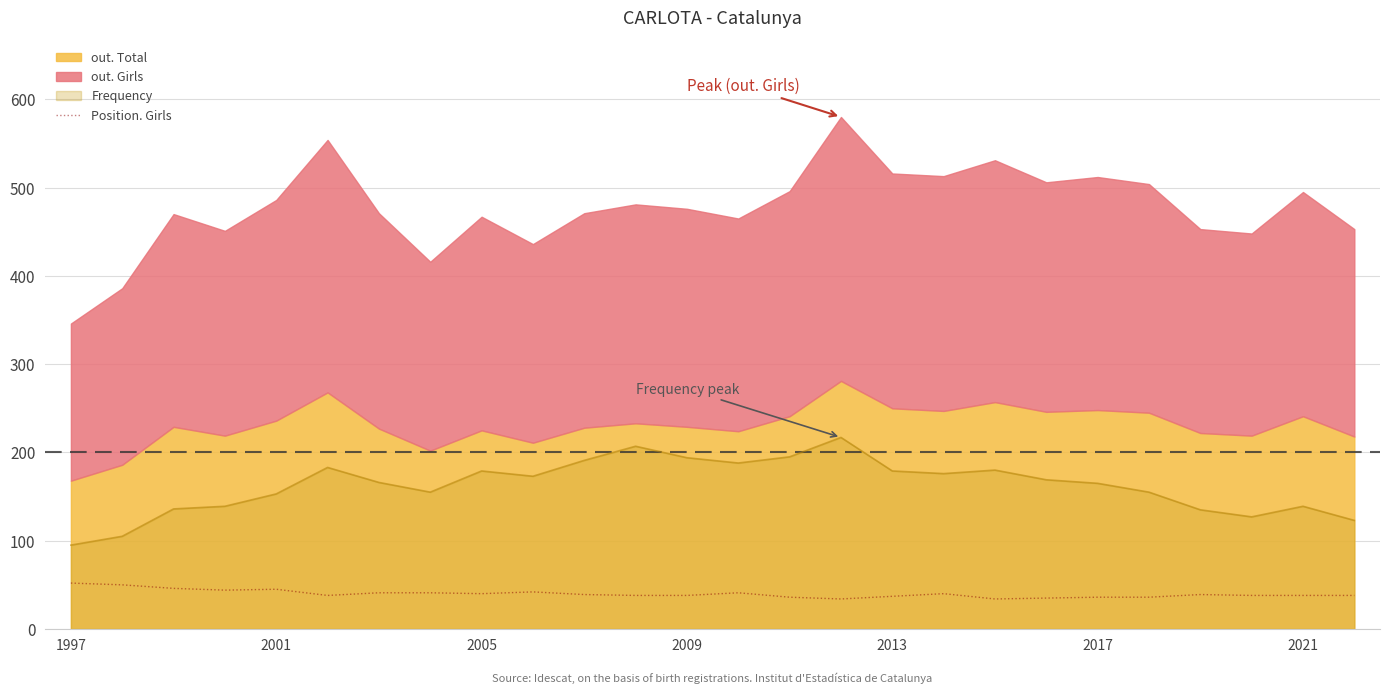

How many values are below 39?

13